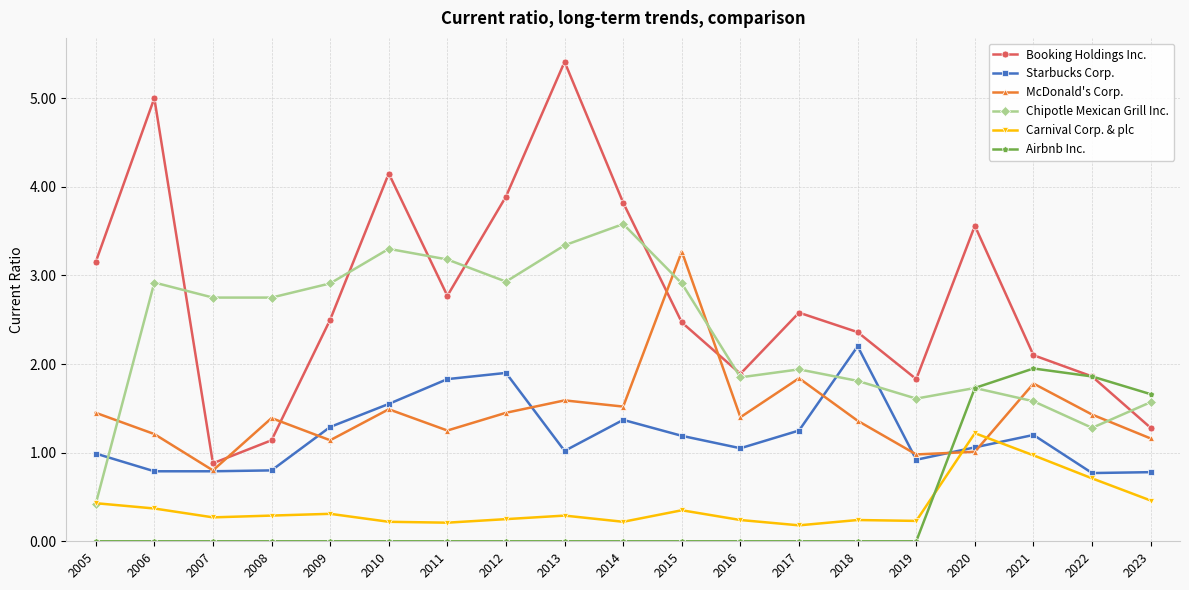

What is the difference between the highest and lowest values at 2012?

3.9